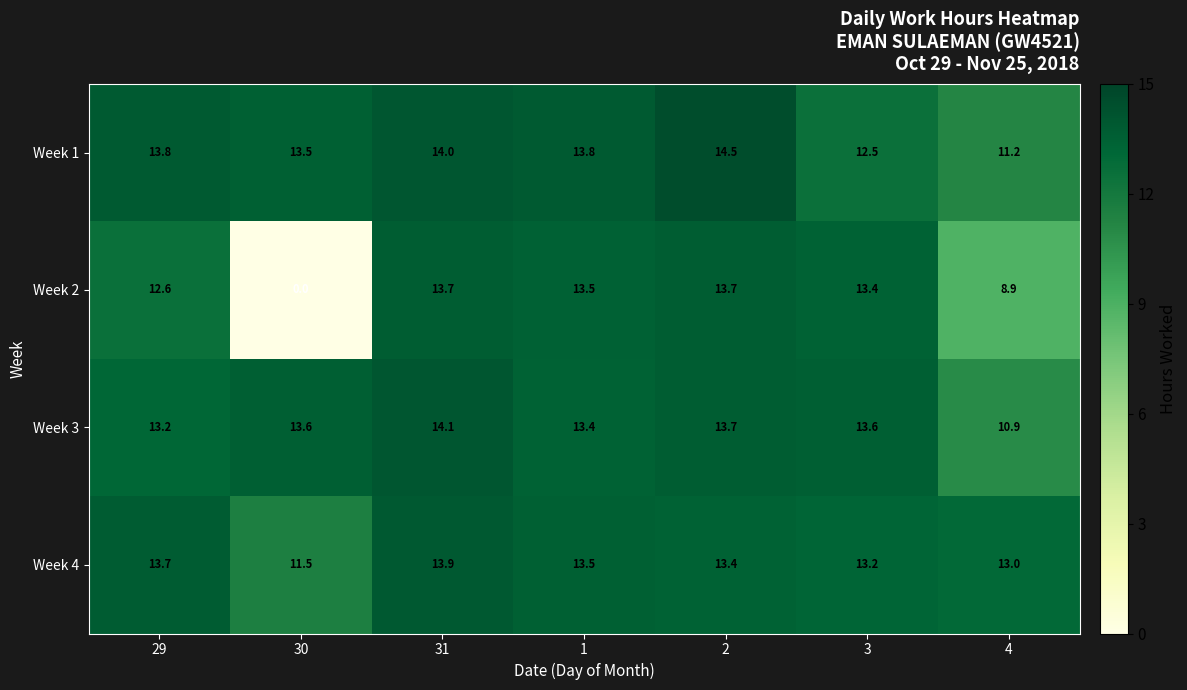

What is the total value across all series at 4?

44.0